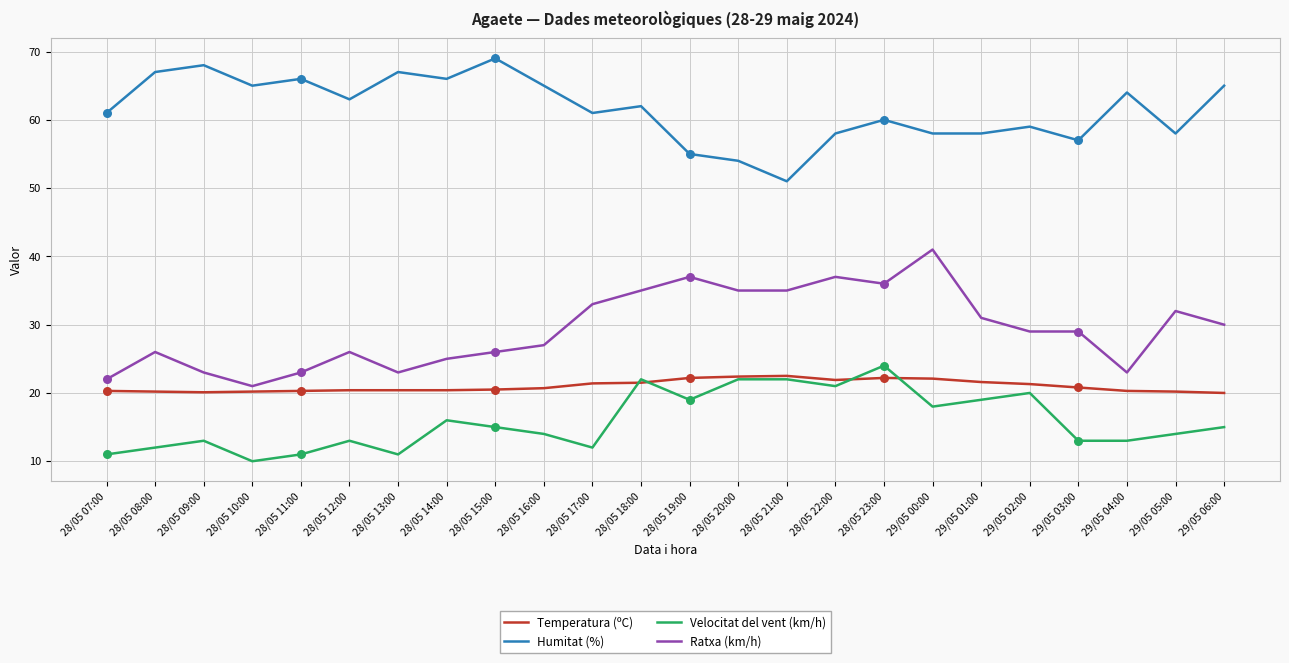

What is the difference between the highest and lowest values at 29/05 02:00?

39.0